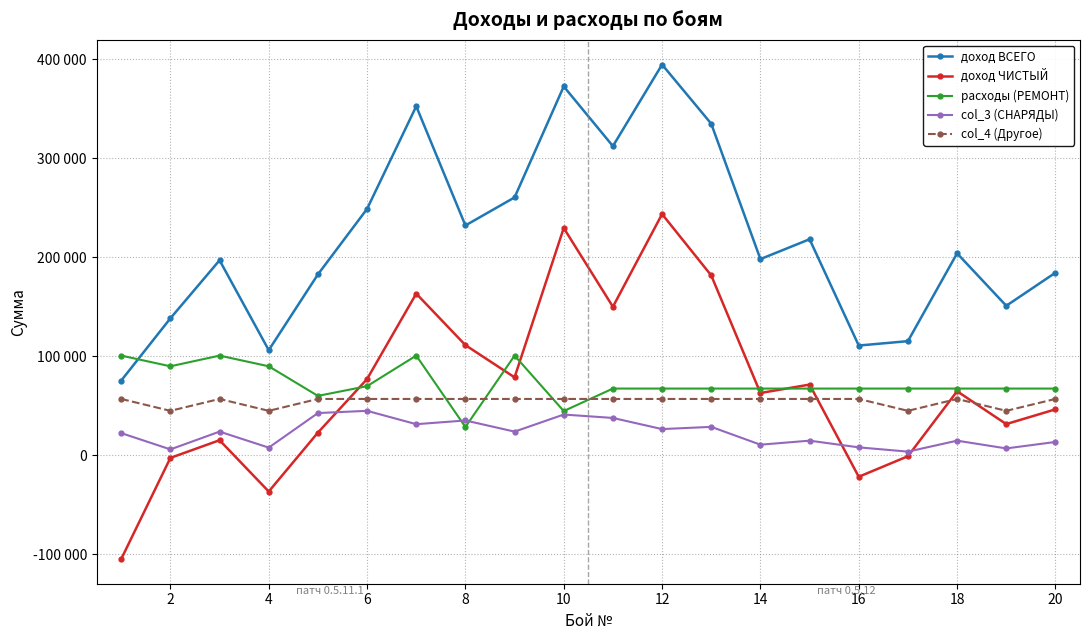

How many interior local peaks does the col_4 (Другое) series have?

2